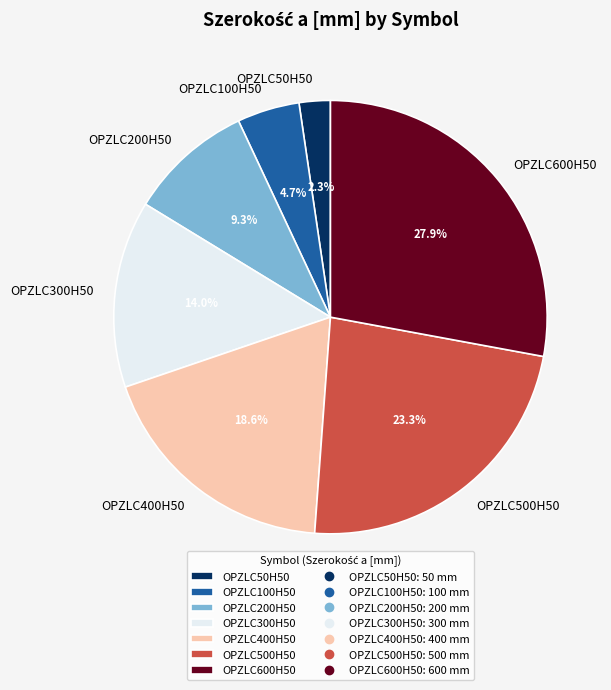

Does any single category account for the majority?

No